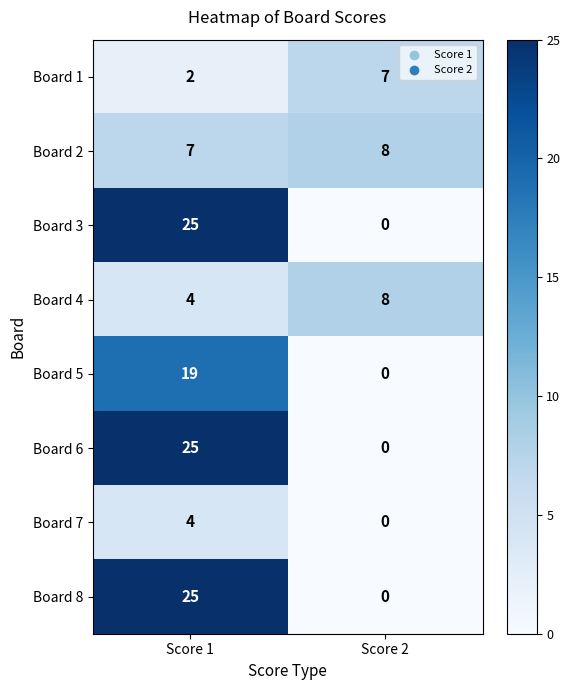

True or false: Board 8 has a value of 0 at Score 2.

True